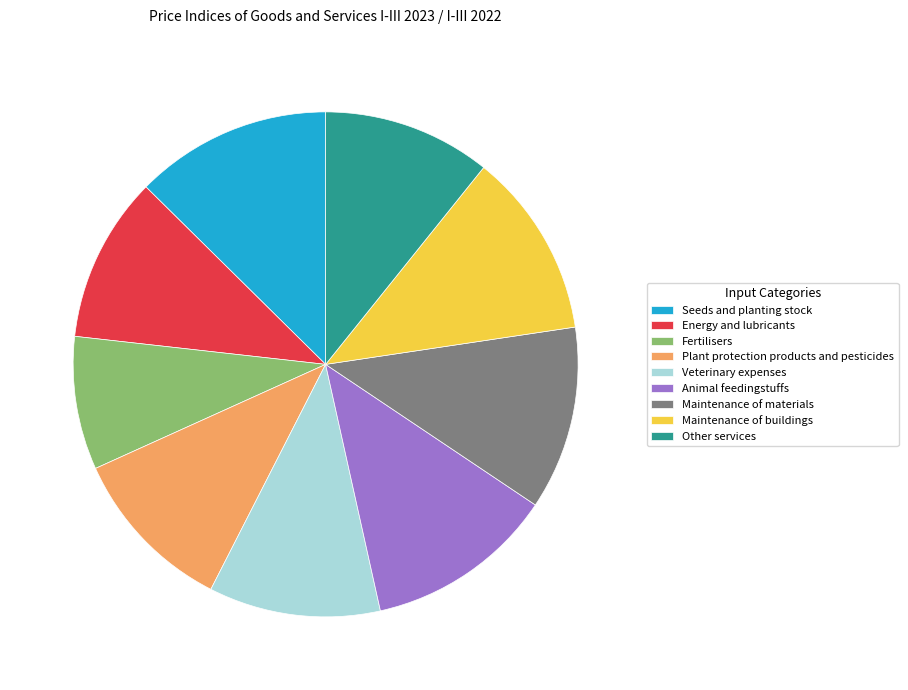

What is the smallest slice in the pie chart?

Fertilisers